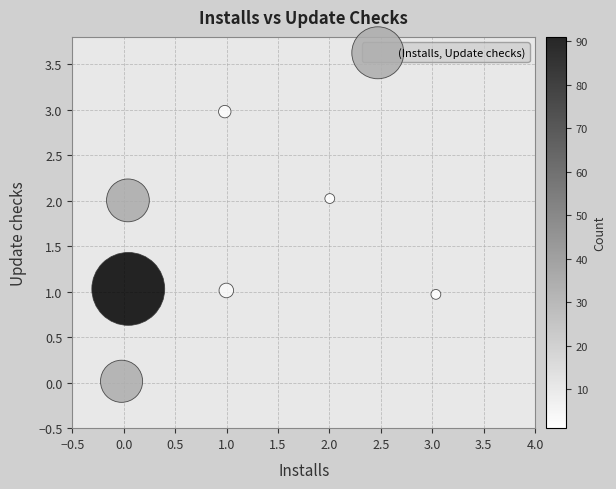

What is the range of X values (max minus min)?

3.1